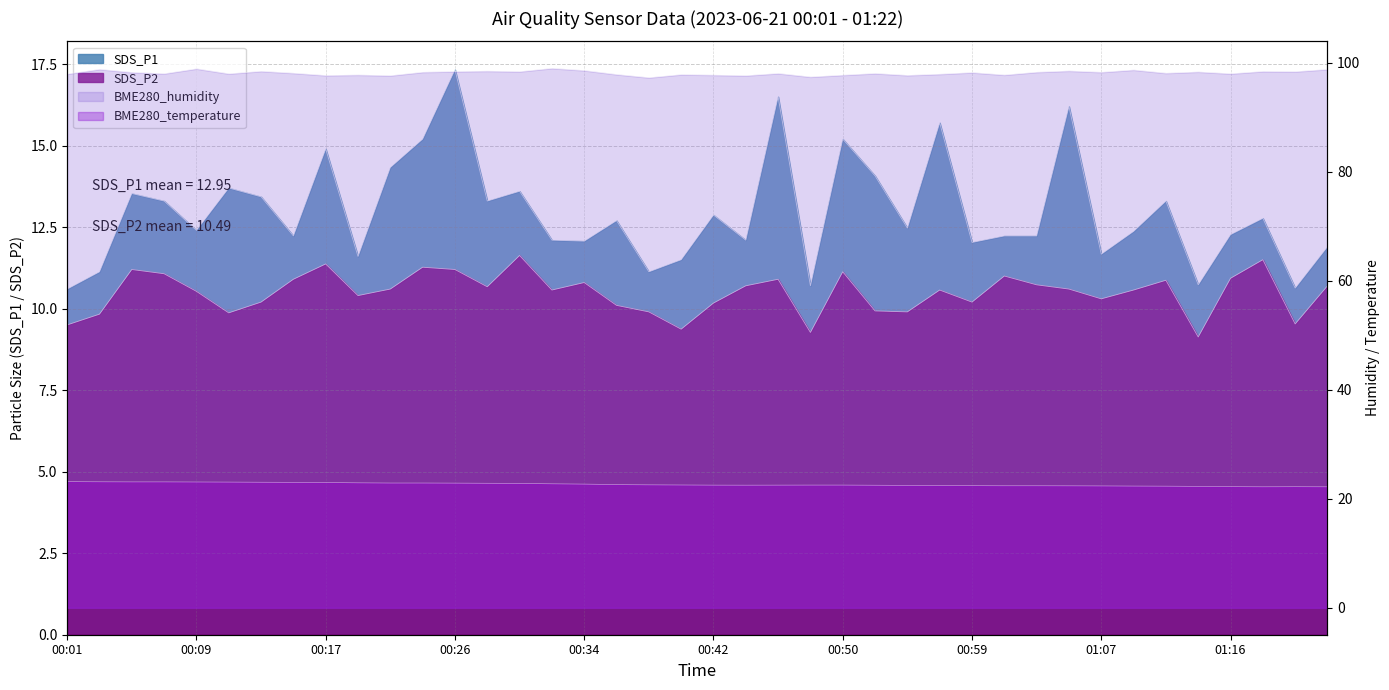

Which has a higher value, 00:24 or 00:48?

00:24